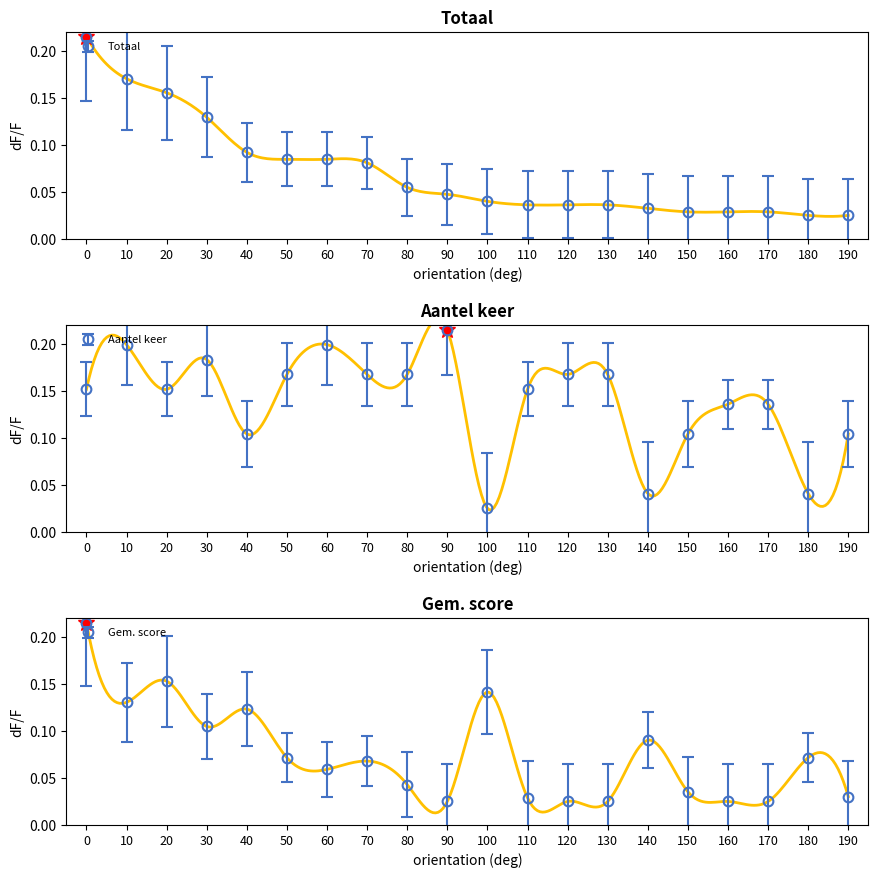

What is the sum of all Totaal values?

1.4